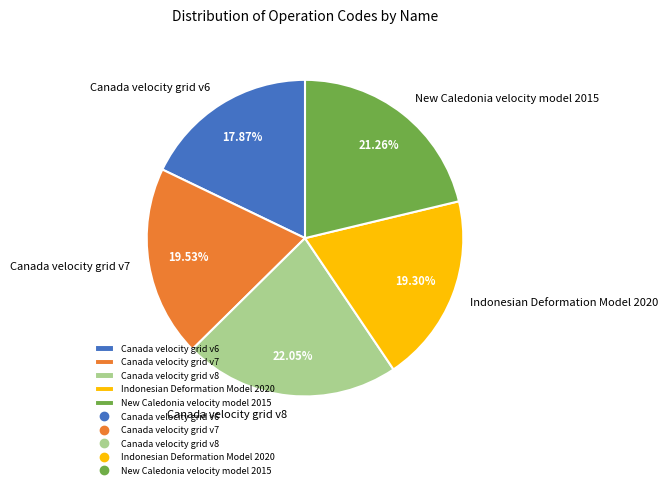

How many slices are in this pie chart?

5